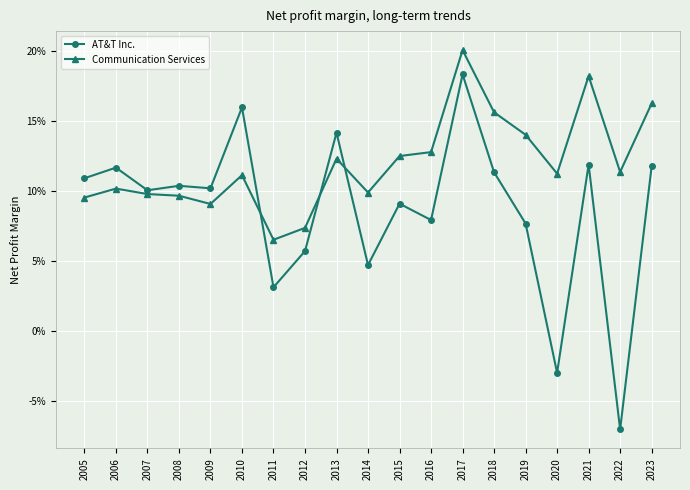

What are all the series names shown in the legend?

AT&T Inc., Communication Services